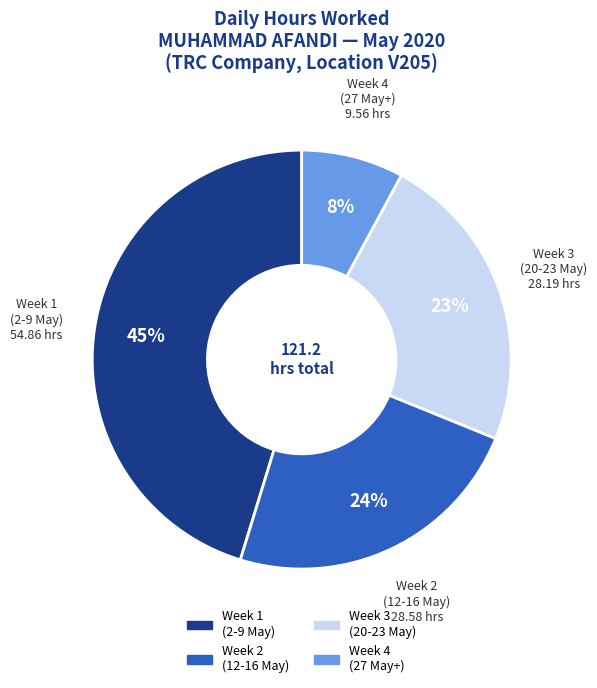

To the nearest percent, what is the average slice percentage?

25%